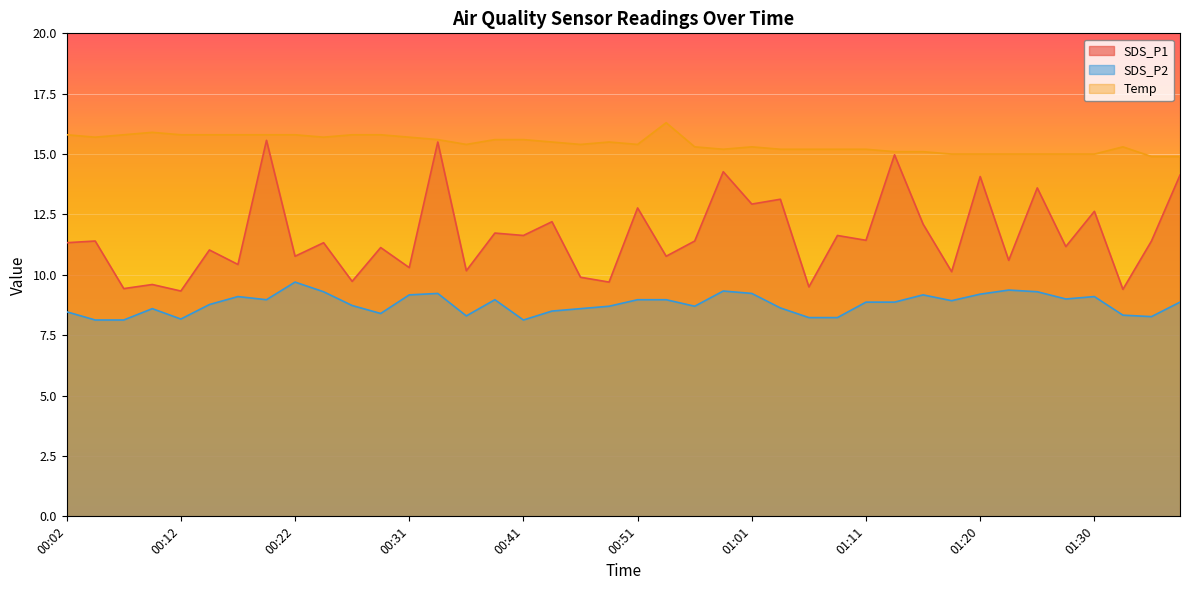

How many lines are shown in the chart?

3